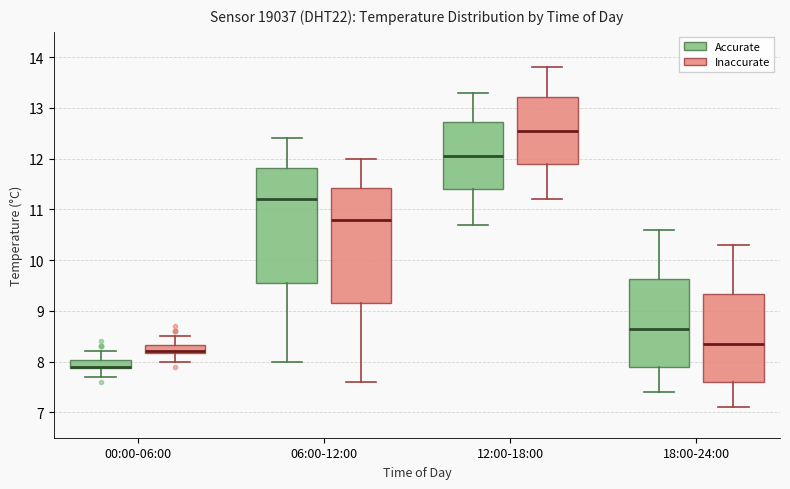

Reading left to right, read every box against the y-axis: the position of its median line, the range the box covers, and the ends of its whiskers. The values are not printed on the chart, so give them approximately, as read against the axis.

00:00-06:00 (Accurate): median 7.9 (drawn on the box's lower edge), box 7.9 to 8.0, whiskers 7.7 to 8.2
00:00-06:00 (Inaccurate): median 8.2 (drawn on the box's lower edge), box 8.2 to 8.3, whiskers 8.0 to 8.5
06:00-12:00 (Accurate): median 11.2, box 9.6 to 11.8, whiskers 8.0 to 12.4
06:00-12:00 (Inaccurate): median 10.8, box 9.2 to 11.4, whiskers 7.6 to 12.0
12:00-18:00 (Accurate): median 12.1, box 11.4 to 12.7, whiskers 10.7 to 13.3
12:00-18:00 (Inaccurate): median 12.6, box 11.9 to 13.2, whiskers 11.2 to 13.8
18:00-24:00 (Accurate): median 8.7, box 7.9 to 9.6, whiskers 7.4 to 10.6
18:00-24:00 (Inaccurate): median 8.4, box 7.6 to 9.3, whiskers 7.1 to 10.3